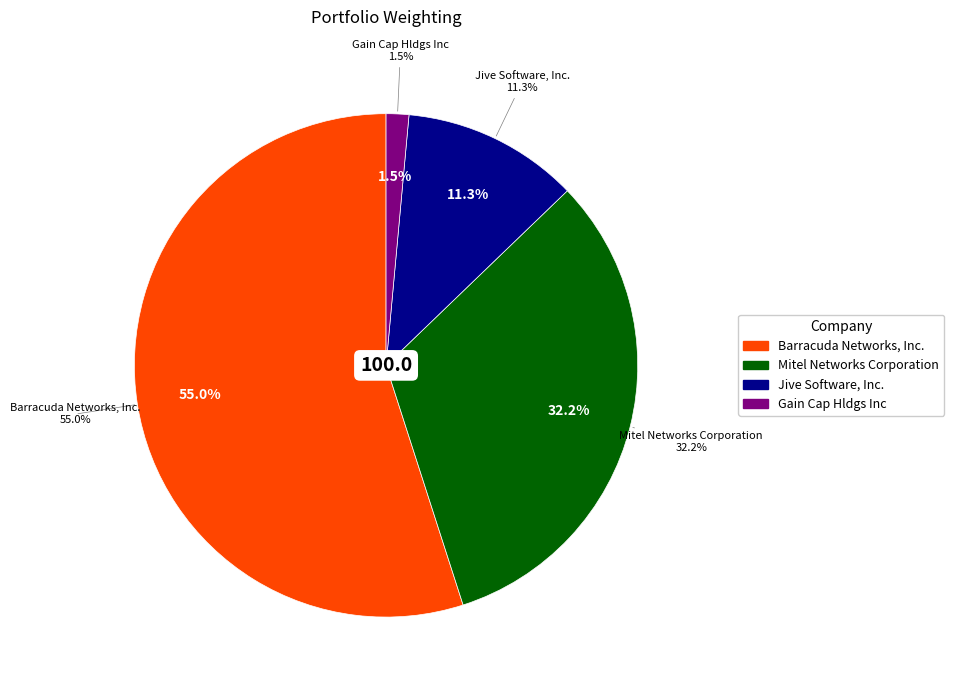

Does Jive Software, Inc. represent more than half of the total?

No